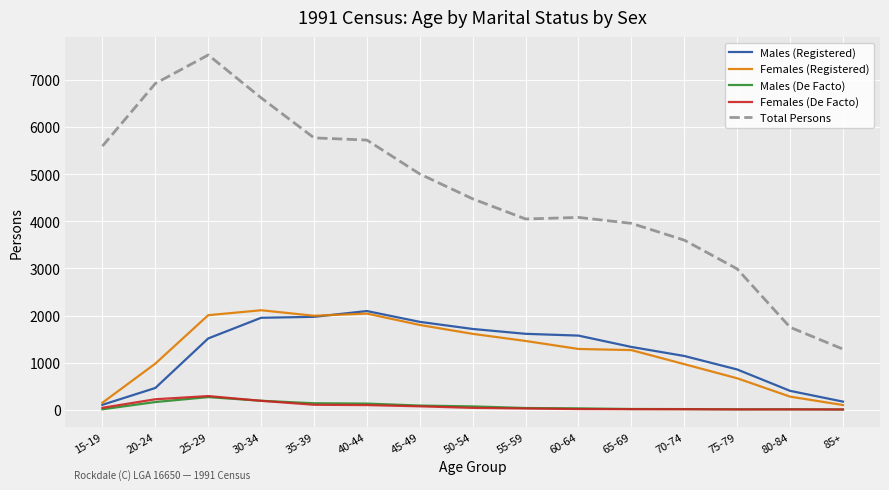

Which series changed the most between 50-54 and 85+?

Total Persons